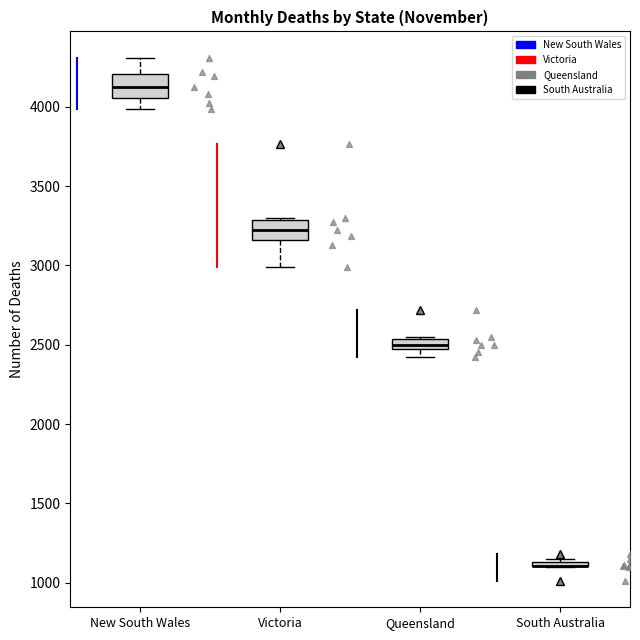

Where is the upper edge of the box for South Australia on the y-axis? The values are not printed on the chart, so give them approximately, as read against the axis.

1150